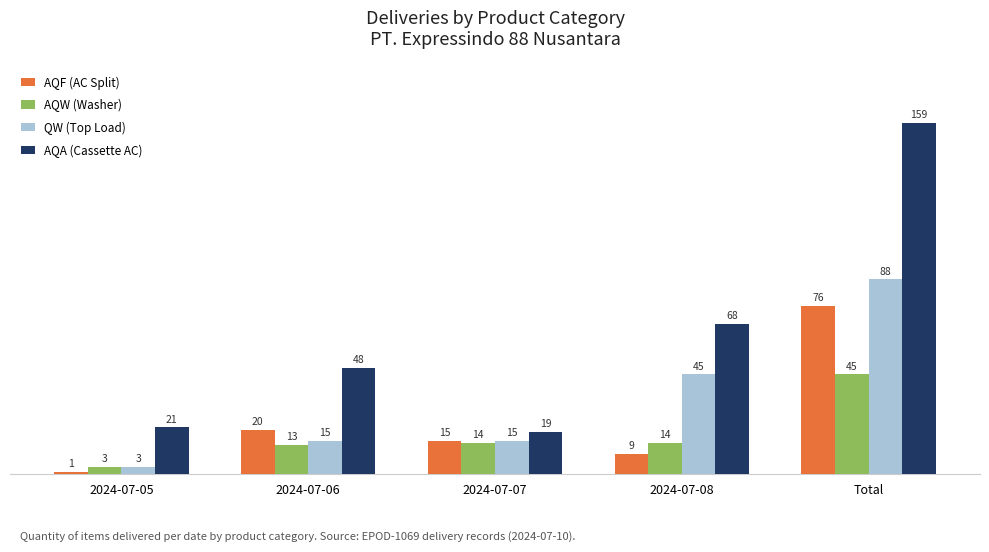

How many distinct data groups are displayed?

4